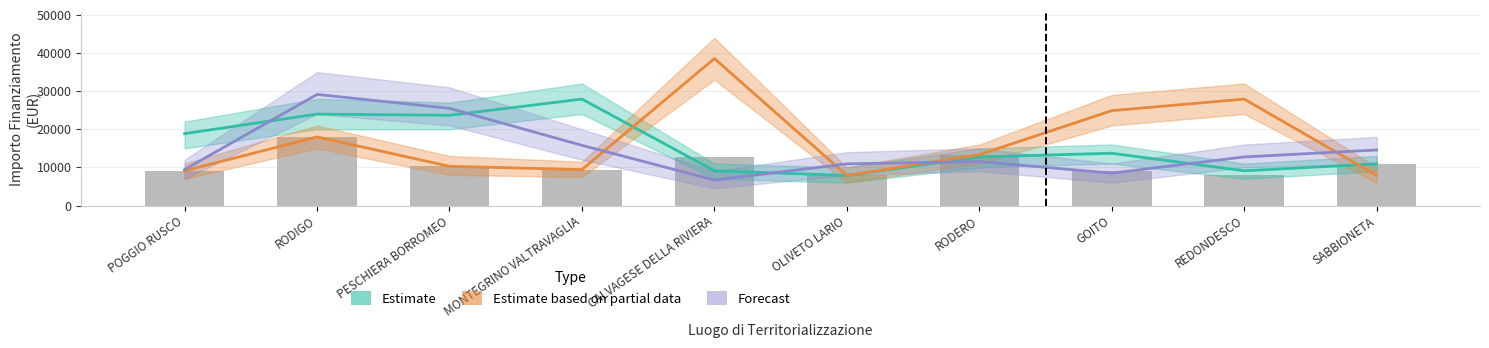

What is the approximate value of Estimate based on partial data at SABBIONETA?

7891